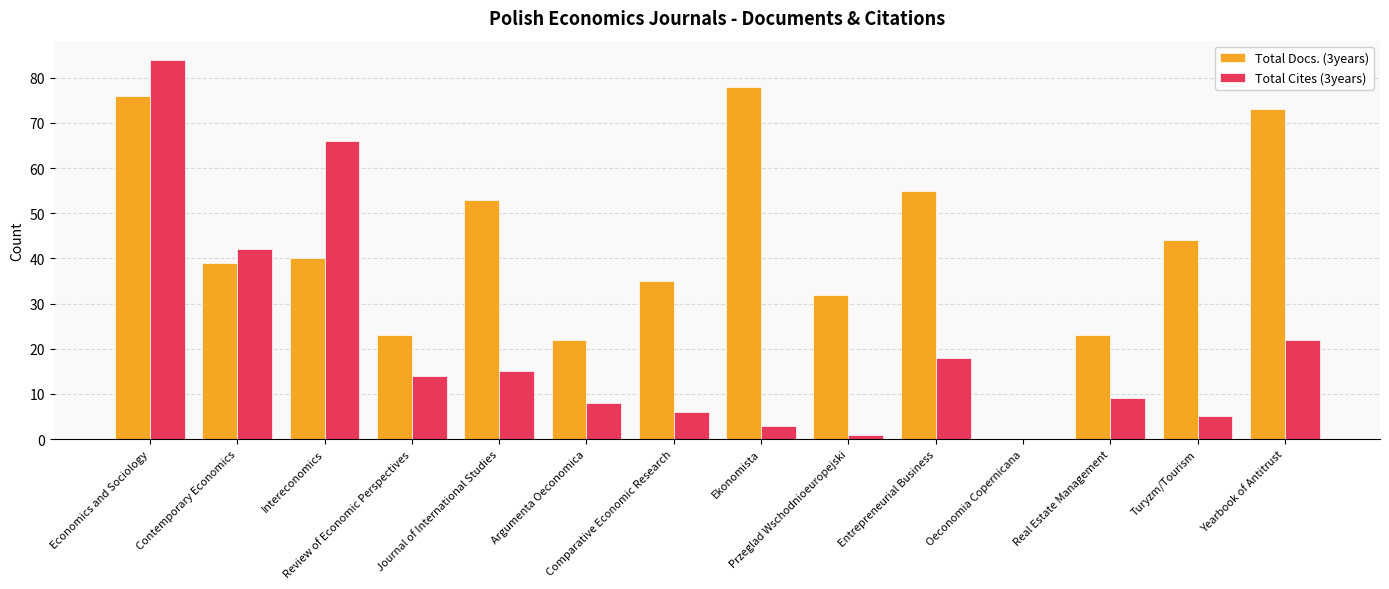

What is the difference between the Total Cites (3years) values at Ekonomista and Intereconomics?

63